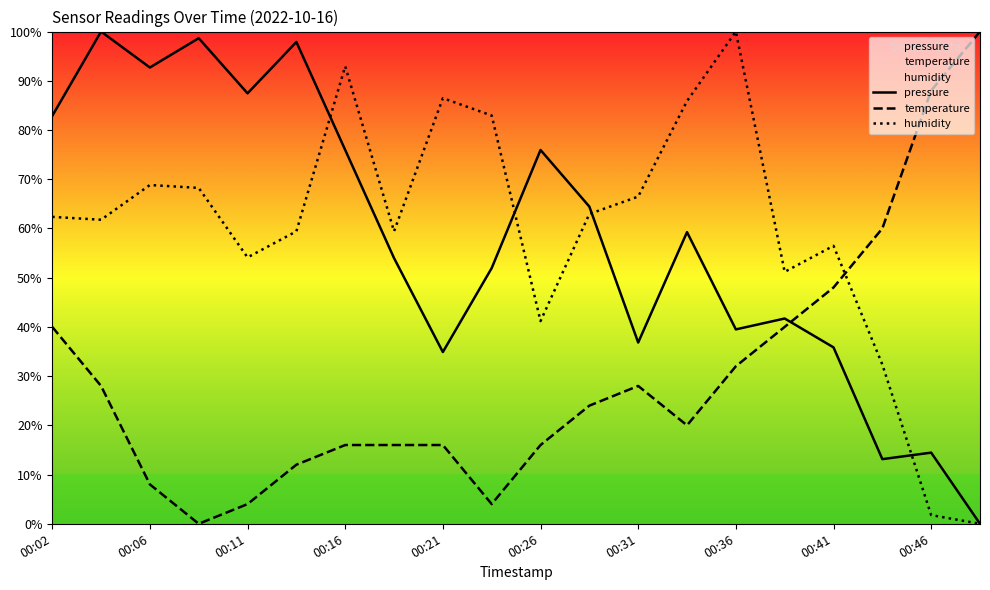

The humidity series shows 72.4 at 00:26. True or false?

False